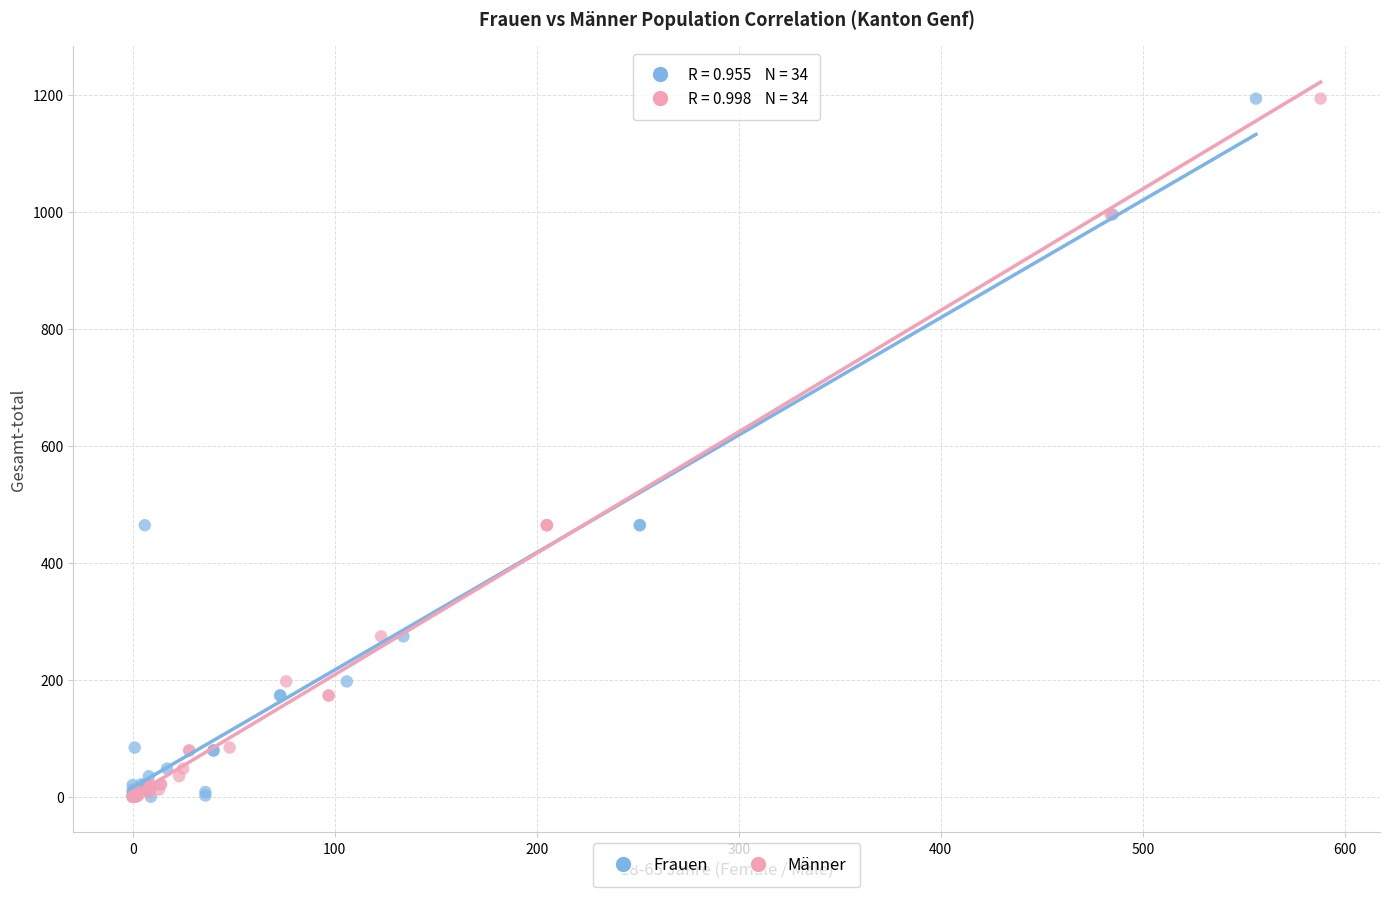

What are all the series names shown in the legend?

Frauen, Männer